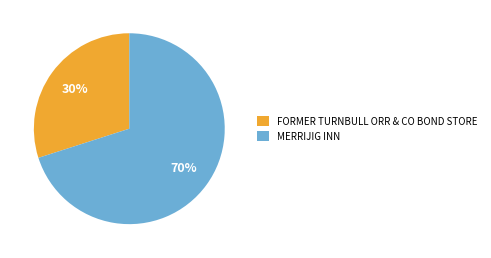

How many slices are in this pie chart?

2